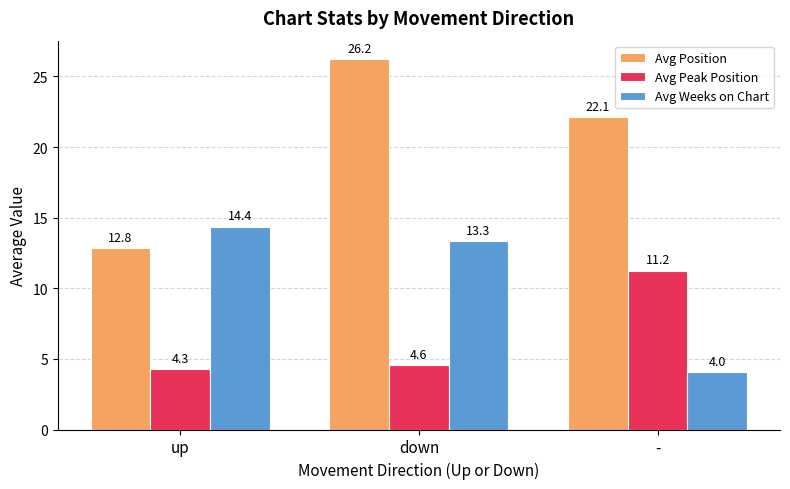

What is the average value of the Avg Weeks on Chart series?

10.6